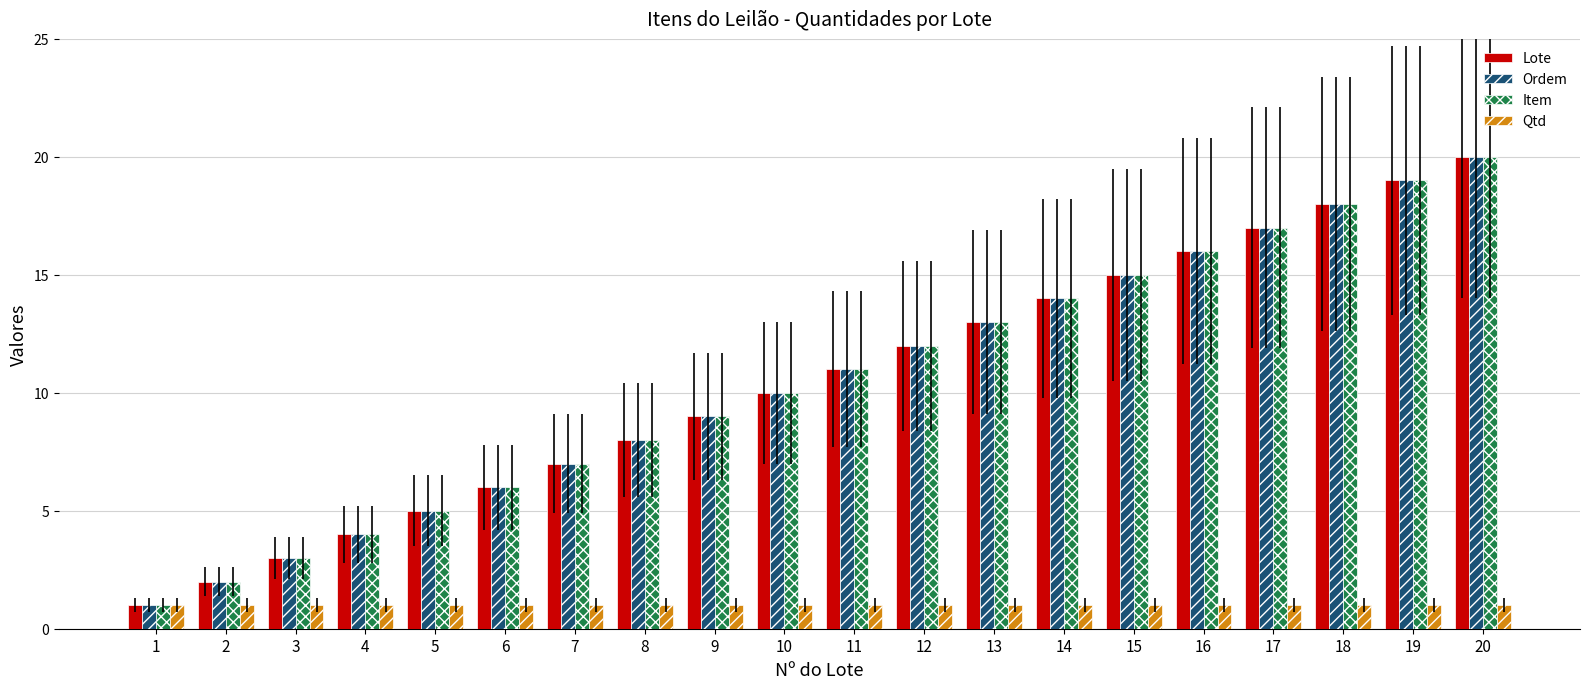

At which category does the chart reach its peak across all series?

20